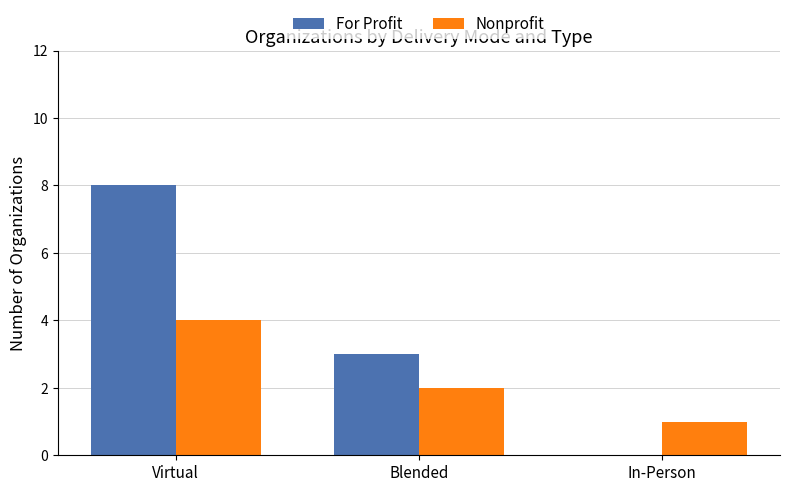

What is the sum of the Nonprofit values at Blended and In-Person?

3